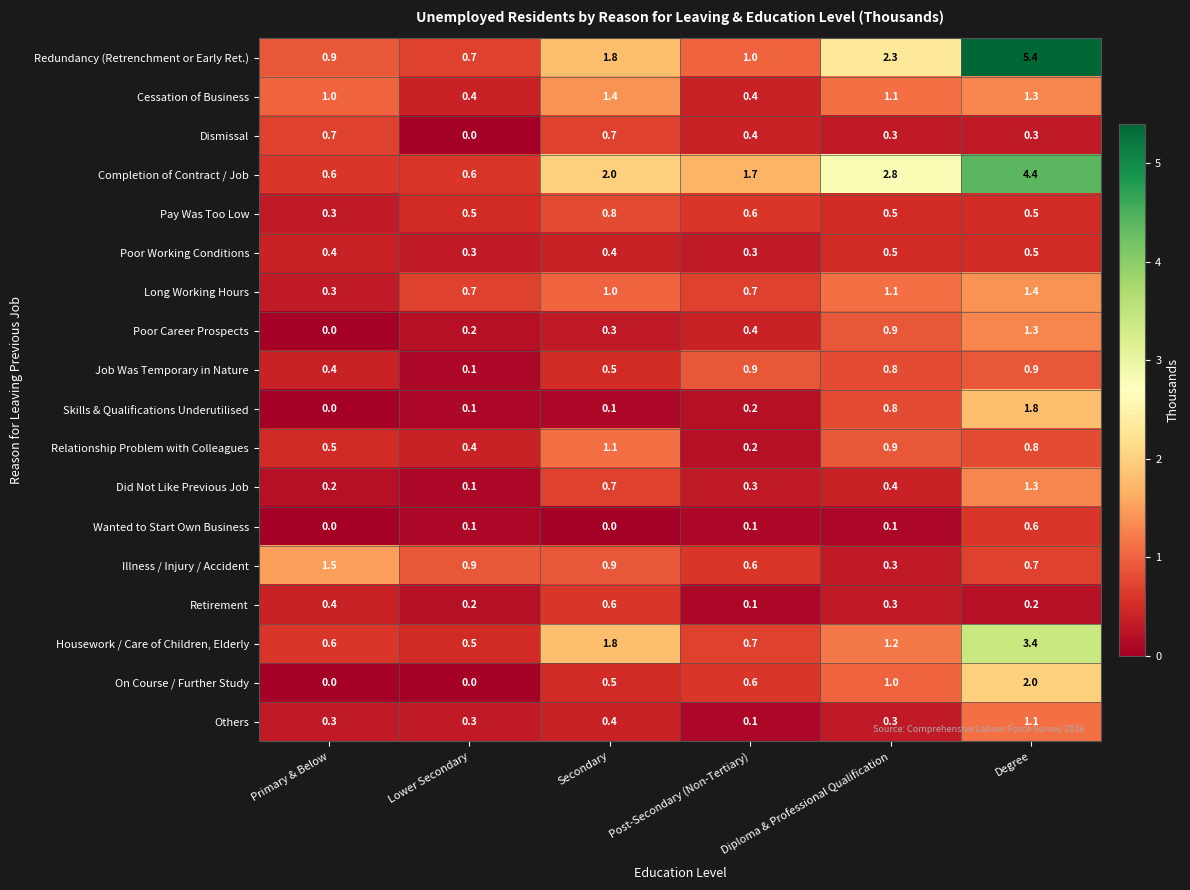

What is the maximum value for Did Not Like Previous Job?

1.3